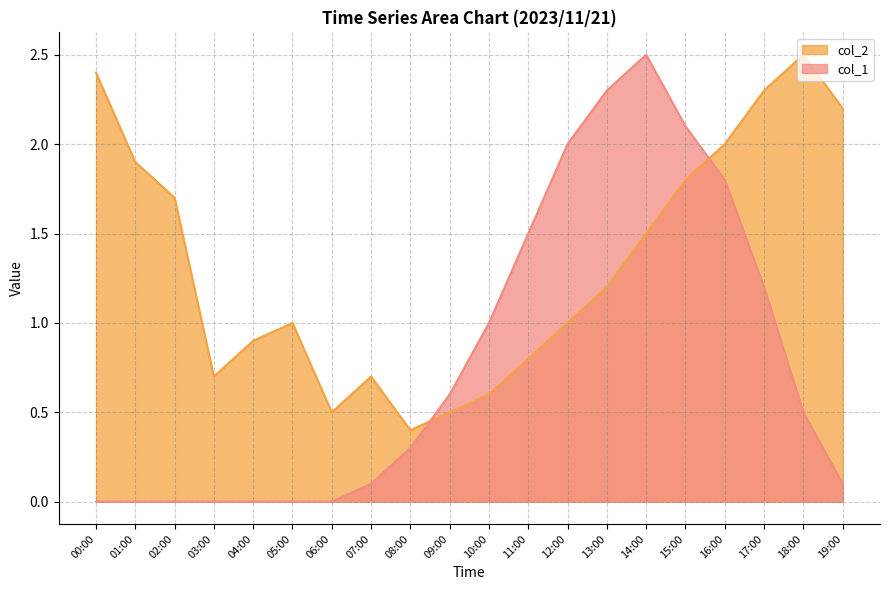

At which category is the sum across all series the highest?

14:00